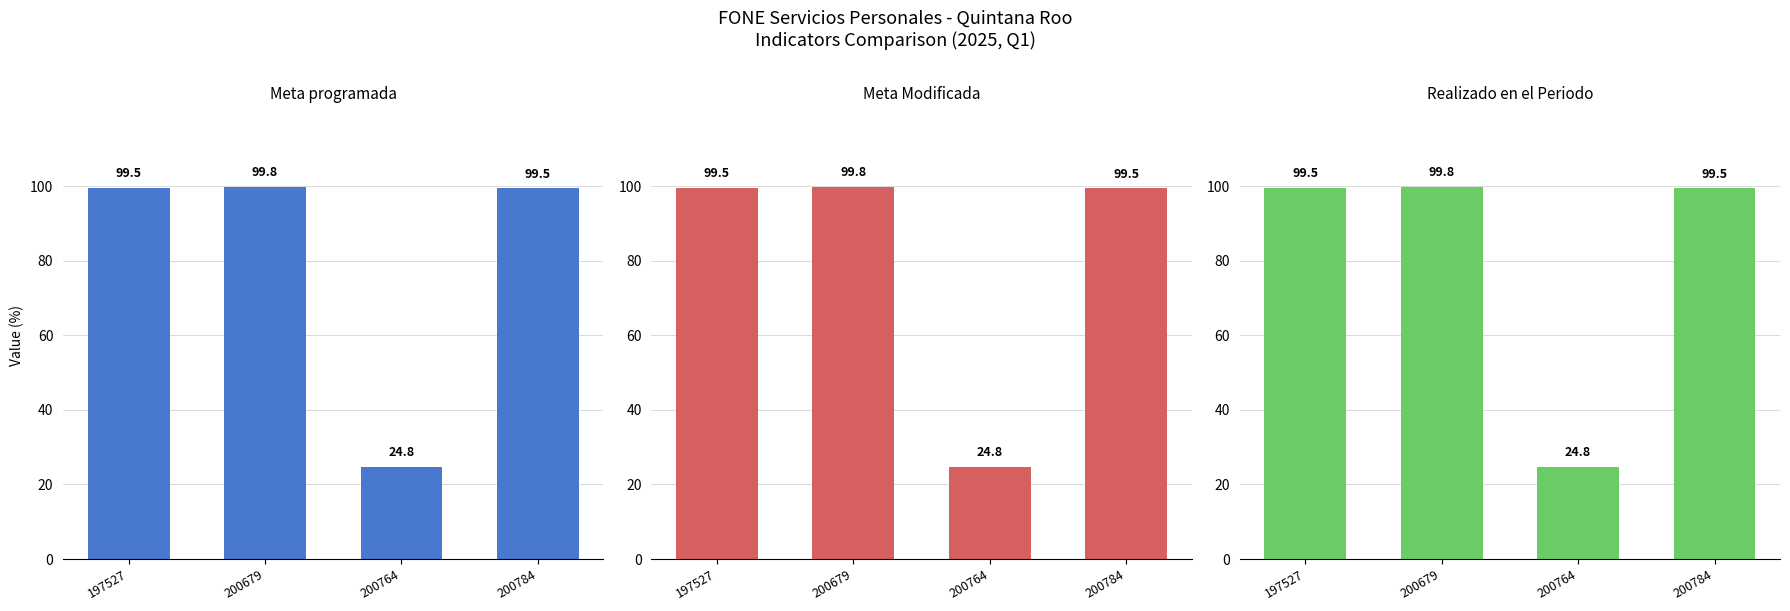

How many bars are there in each group?

3